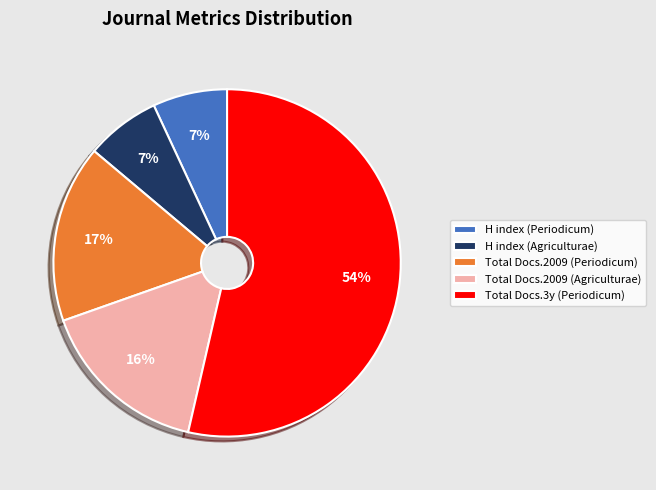

True or false: H index (Agriculturae) accounts for 7% of the total.

True